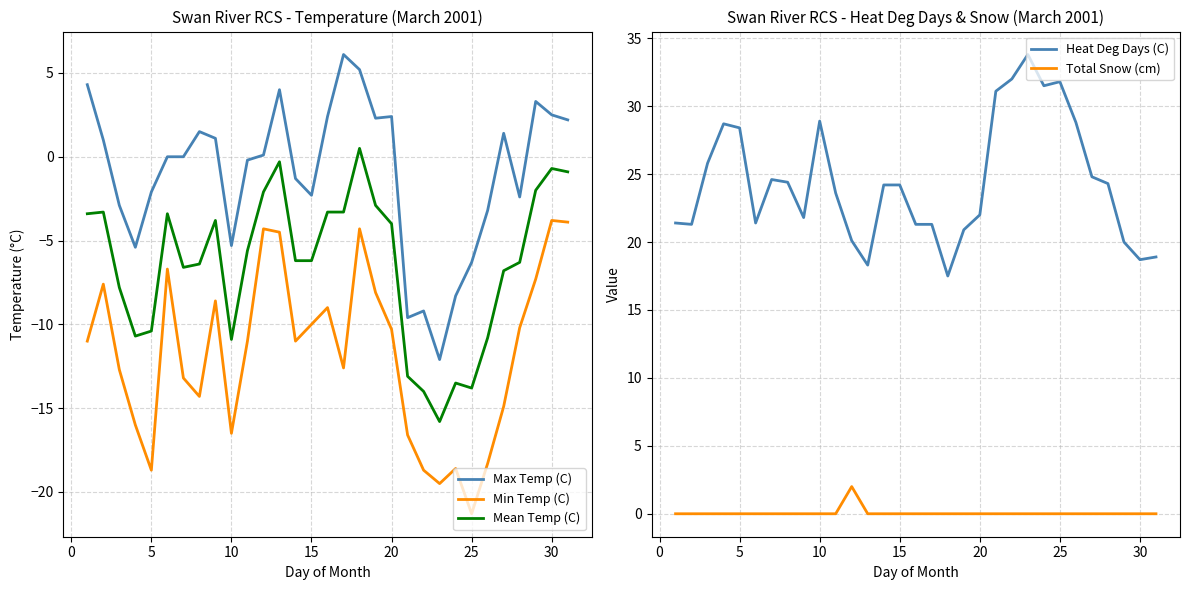

Reading right to left, what are all the values shown in this chart?

Max Temp (C): 2.2	2.5	3.3	-2.4	1.4	-3.2	-6.3	-8.3	-12.1	-9.2	-9.6	2.4	2.3	5.2	6.1	2.4	-2.3	-1.3	4.0	0.1	-0.2	-5.3	1.1	1.5	0.0	0.0	-2.1	-5.4	-2.9	1.0	4.3
Min Temp (C): -3.9	-3.8	-7.3	-10.2	-14.9	-18.3	-21.3	-18.6	-19.5	-18.7	-16.6	-10.3	-8.1	-4.3	-12.6	-9.0	-10.0	-11.0	-4.5	-4.3	-11.0	-16.5	-8.6	-14.3	-13.2	-6.7	-18.7	-16.0	-12.7	-7.6	-11.0
Mean Temp (C): -0.9	-0.7	-2.0	-6.3	-6.8	-10.8	-13.8	-13.5	-15.8	-14.0	-13.1	-4.0	-2.9	0.5	-3.3	-3.3	-6.2	-6.2	-0.3	-2.1	-5.6	-10.9	-3.8	-6.4	-6.6	-3.4	-10.4	-10.7	-7.8	-3.3	-3.4
Heat Deg Days (C): 18.9	18.7	20.0	24.3	24.8	28.8	31.8	31.5	33.8	32.0	31.1	22.0	20.9	17.5	21.3	21.3	24.2	24.2	18.3	20.1	23.6	28.9	21.8	24.4	24.6	21.4	28.4	28.7	25.8	21.3	21.4
Total Snow (cm): 0.0	0.0	0.0	0.0	0.0	0.0	0.0	0.0	0.0	0.0	0.0	0.0	0.0	0.0	0.0	0.0	0.0	0.0	0.0	2.0	0.0	0.0	0.0	0.0	0.0	0.0	0.0	0.0	0.0	0.0	0.0